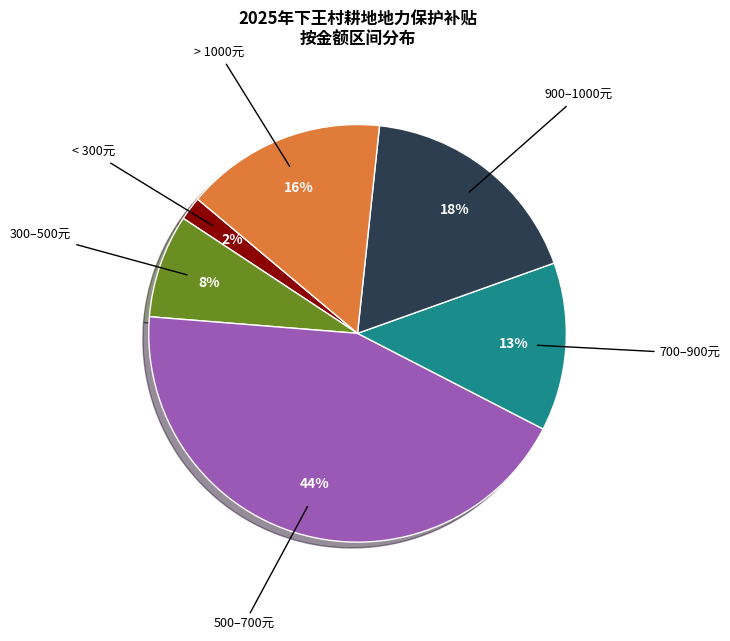

To the nearest percent, what is the average slice percentage?

17%